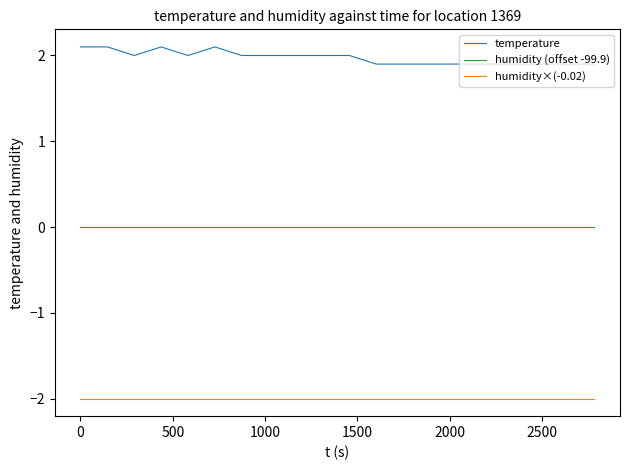

What is the sum of all temperature values?

39.5